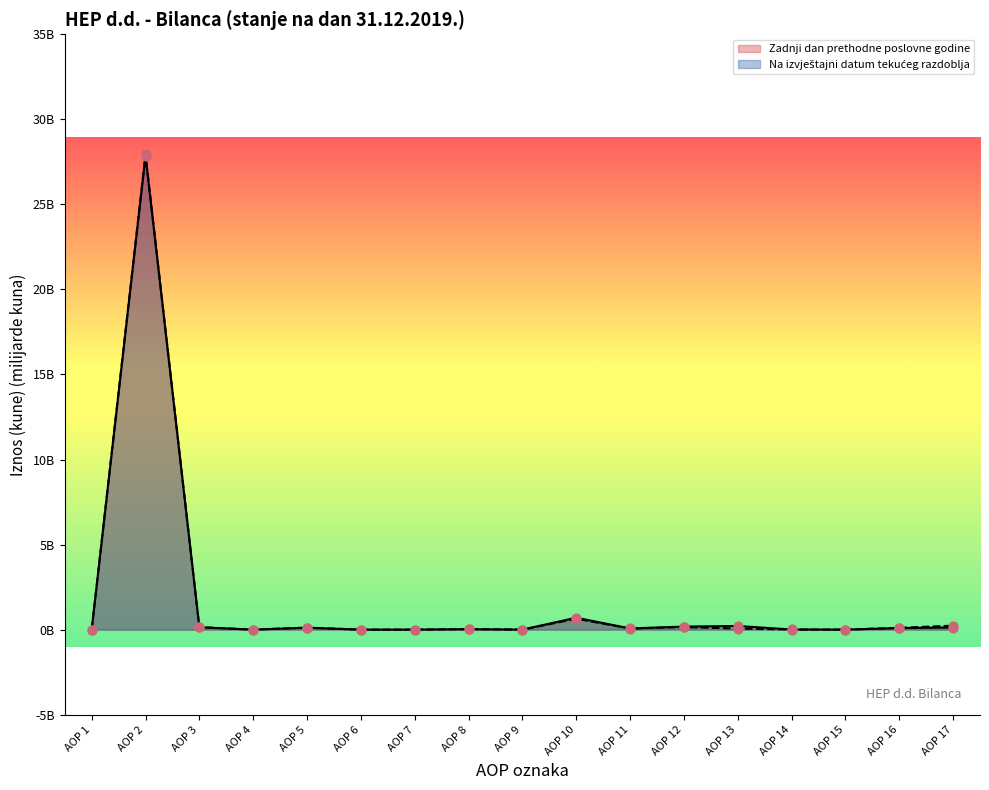

Which series reaches the maximum Y coordinate?

Na izvještajni datum tekućeg razdoblja